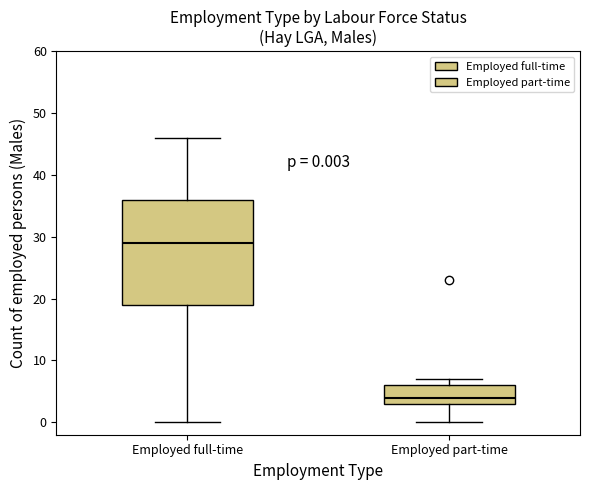

Which box's median line is the lowest?

Employed part-time